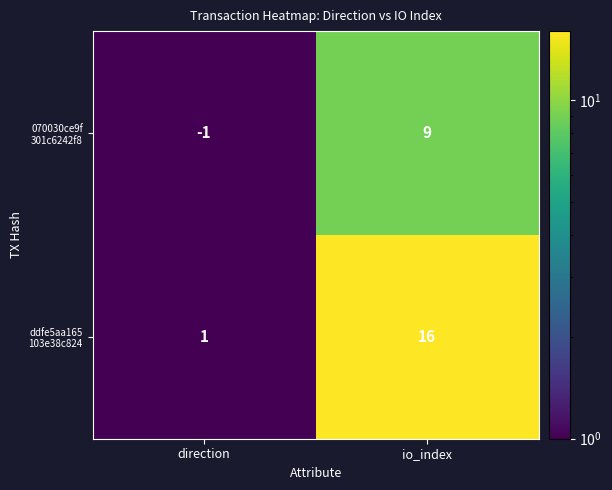

What is the total value across all series at io_index?

25